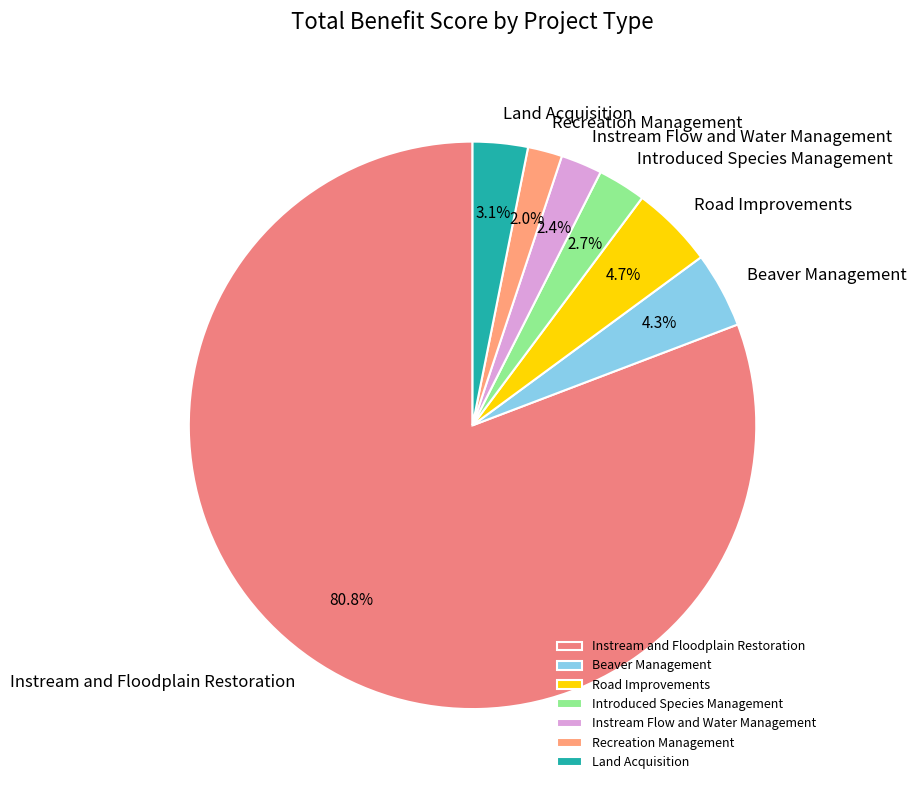

What percentage do Instream and Floodplain Restoration and Road Improvements together represent?

85.5%